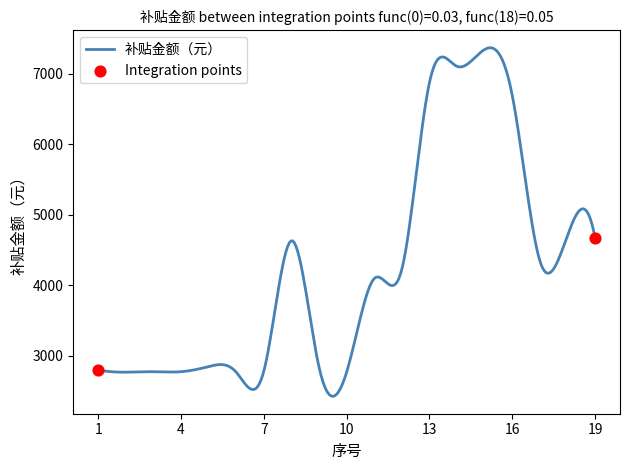

What is the maximum value shown in the chart?

7369.2